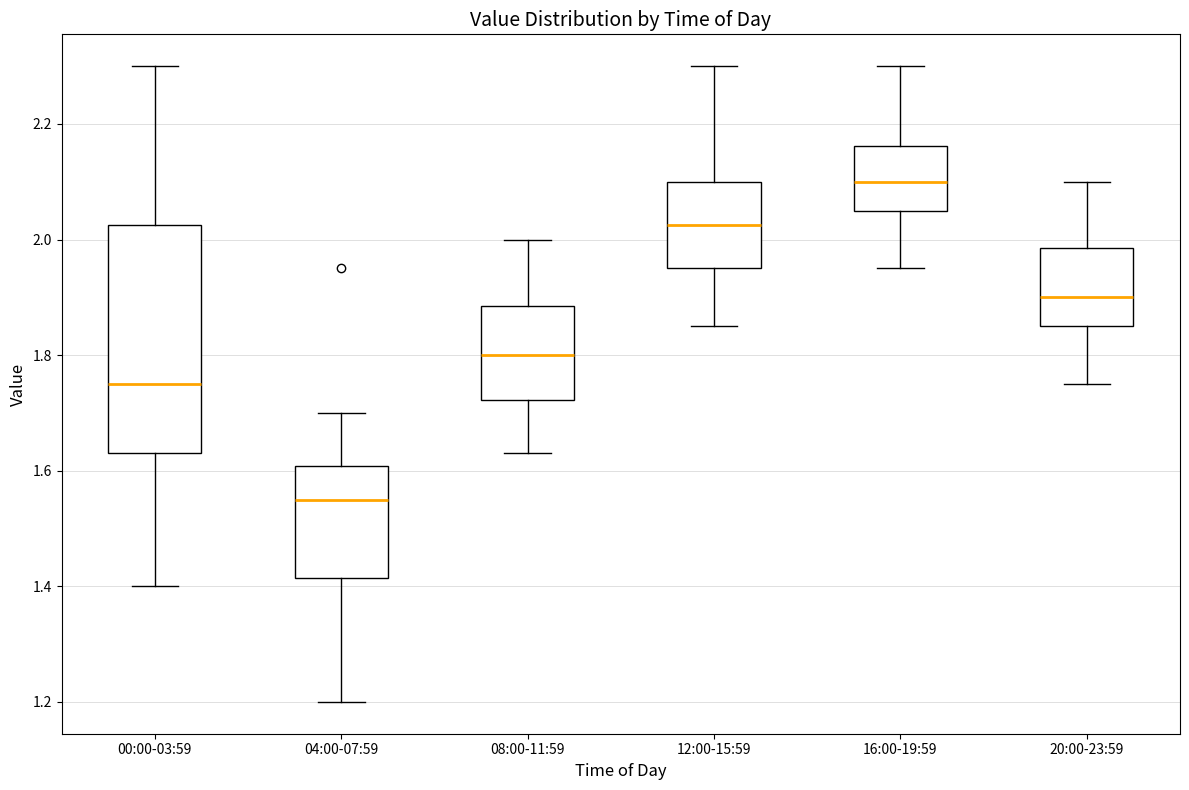

Reading left to right, transcribe this box plot: for each box, give where its median line is, the range the box spans, and where its two whiskers end, as read against the y-axis. The values are not printed on the chart, so give them approximately, as read against the axis.

00:00-03:59: median 1.76, box 1.64 to 2.02, whiskers 1.40 to 2.30
04:00-07:59: median 1.56, box 1.42 to 1.60, whiskers 1.20 to 1.70
08:00-11:59: median 1.80, box 1.72 to 1.88, whiskers 1.64 to 2.00
12:00-15:59: median 2.02, box 1.96 to 2.10, whiskers 1.86 to 2.30
16:00-19:59: median 2.10, box 2.06 to 2.16, whiskers 1.96 to 2.30
20:00-23:59: median 1.90, box 1.86 to 1.98, whiskers 1.76 to 2.10